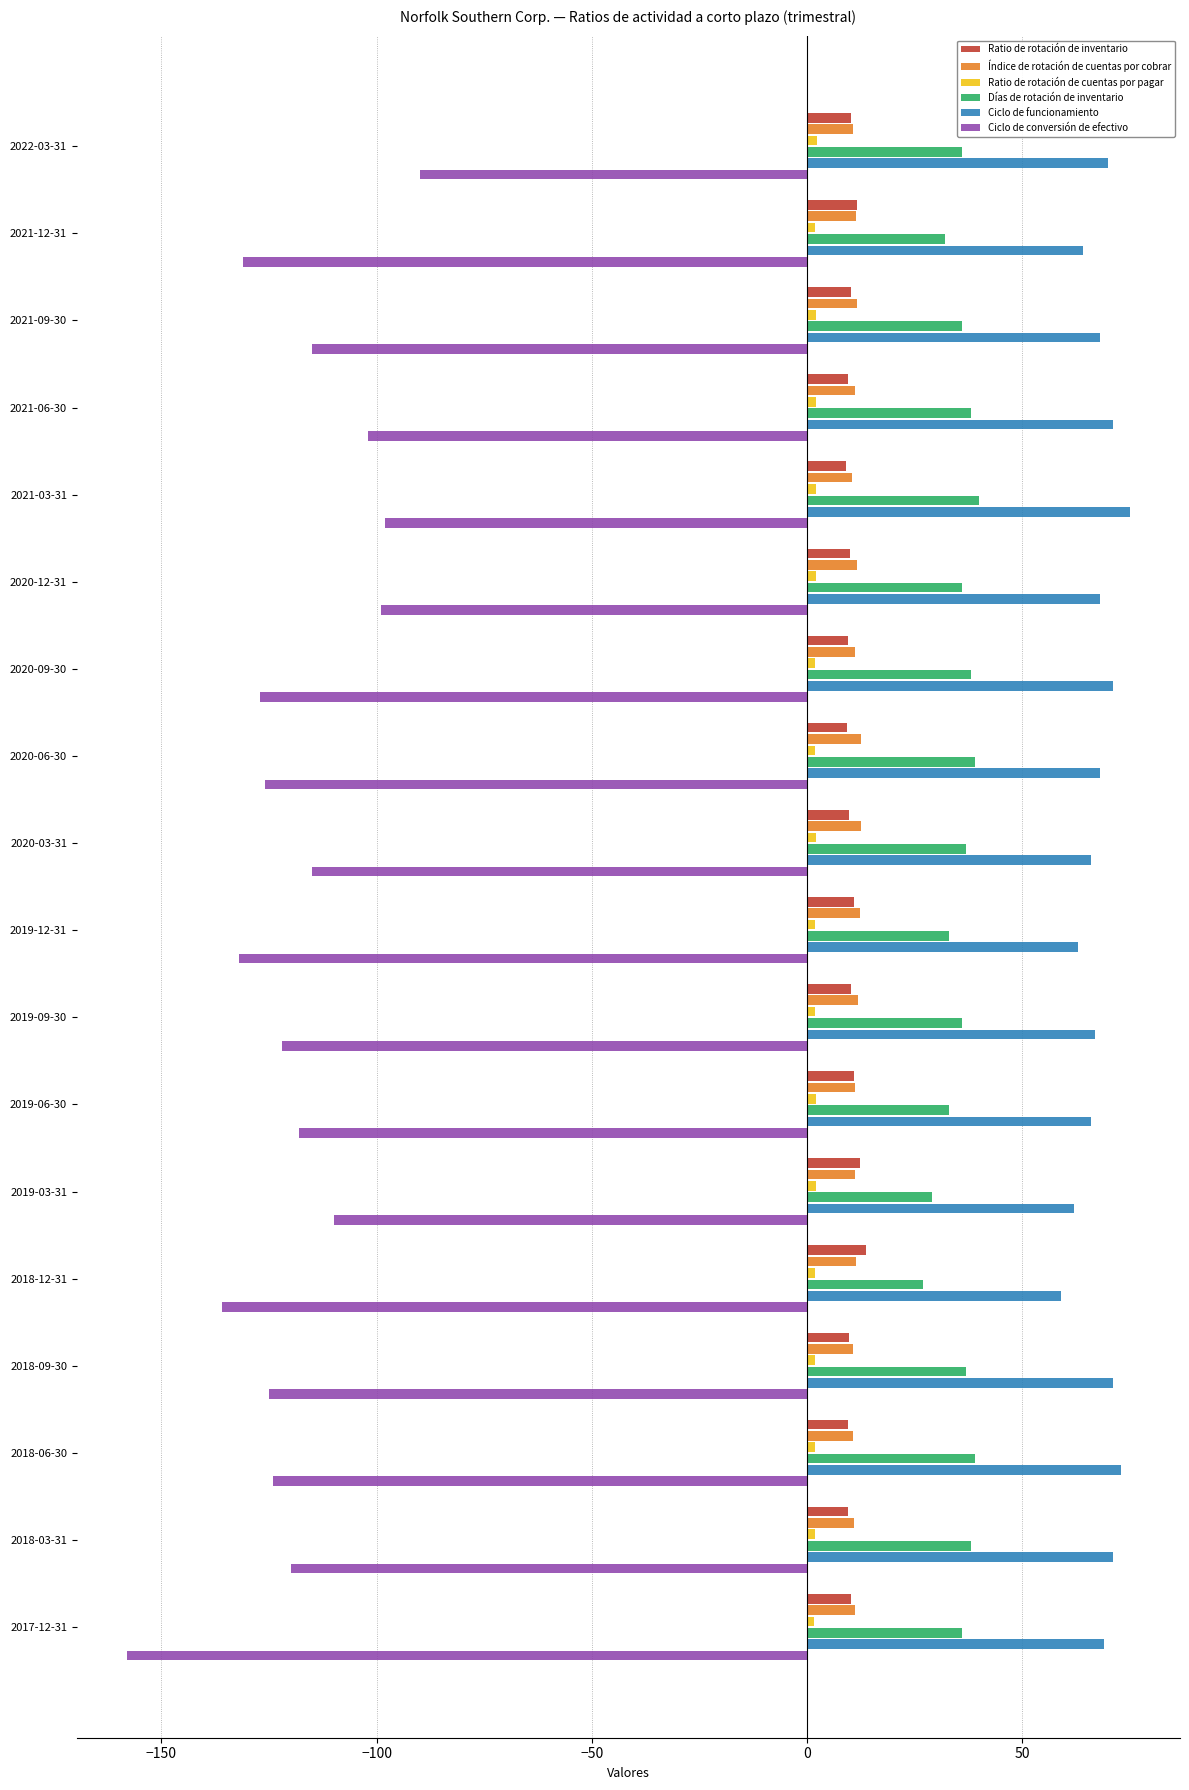

What is the difference between the maximum and second lowest values in the Ciclo de funcionamiento series?

13.0